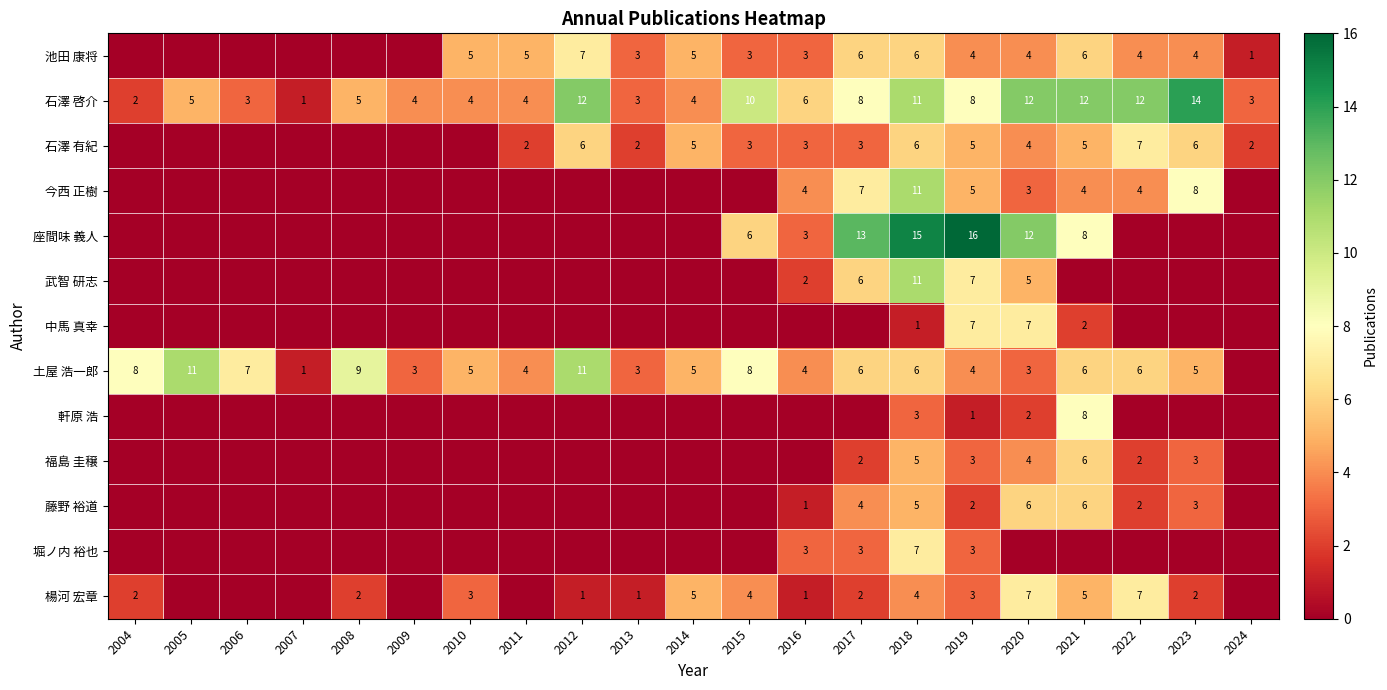

What is the sum of the 池田 康将 values at 2016 and 2013?

6